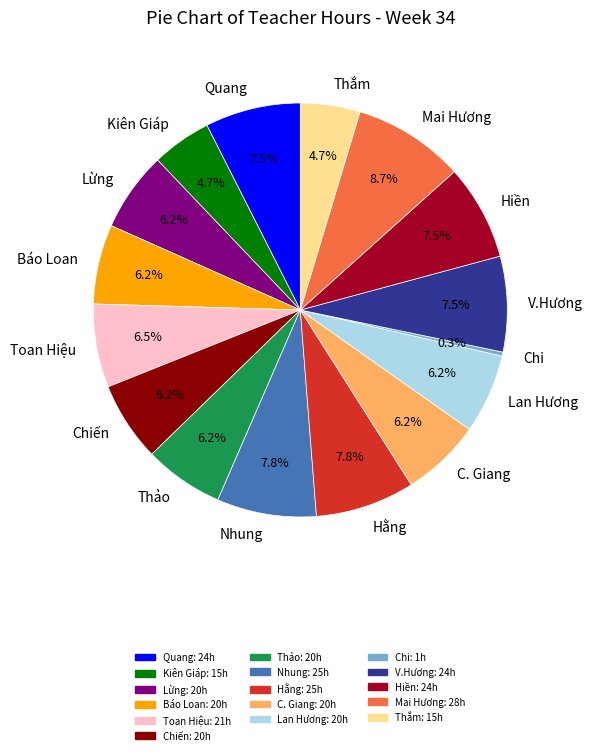

Approximately how many times larger is the value at Toan Hiệu compared to Hiền?

0.9